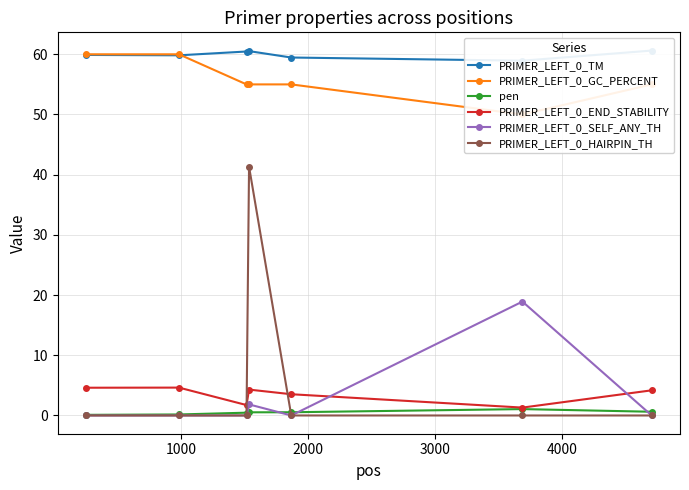

What is the value of the PRIMER_LEFT_0_END_STABILITY point at the 3rd from the left?

1.7